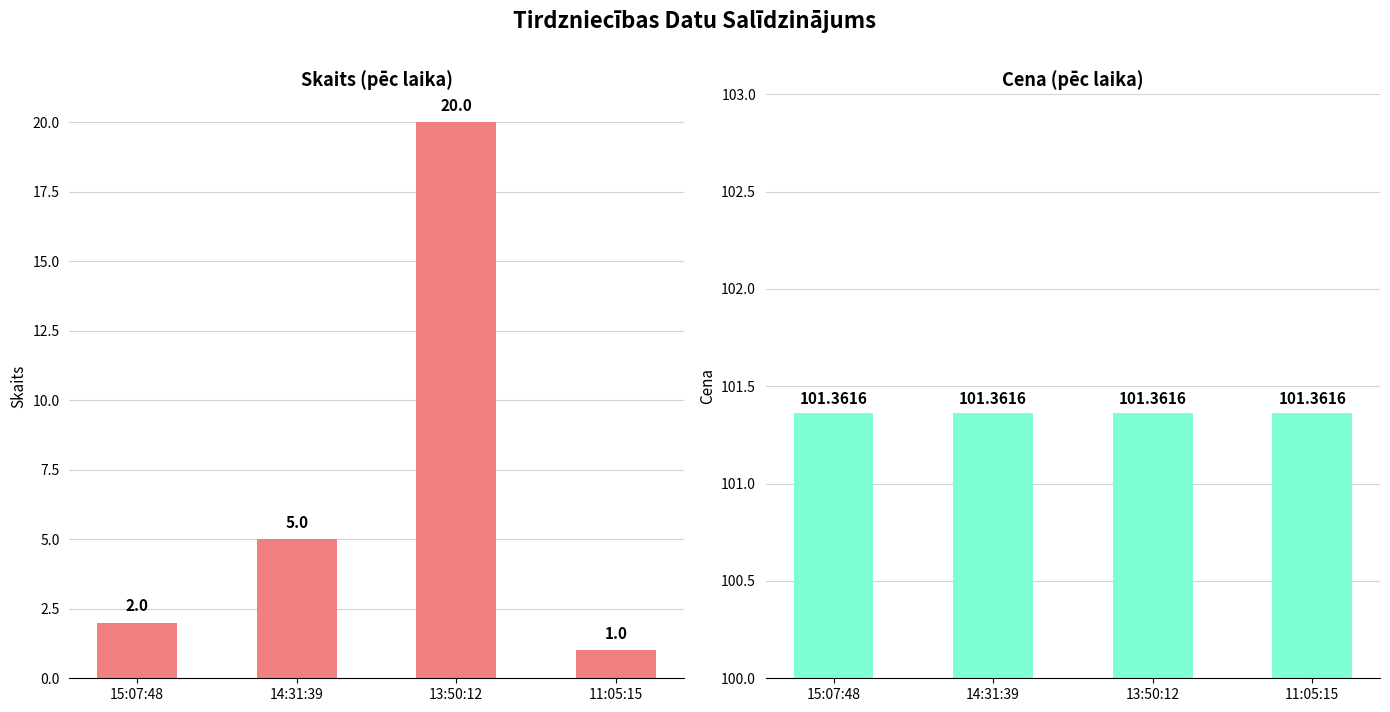

What position from the left is 13:50:12?

3